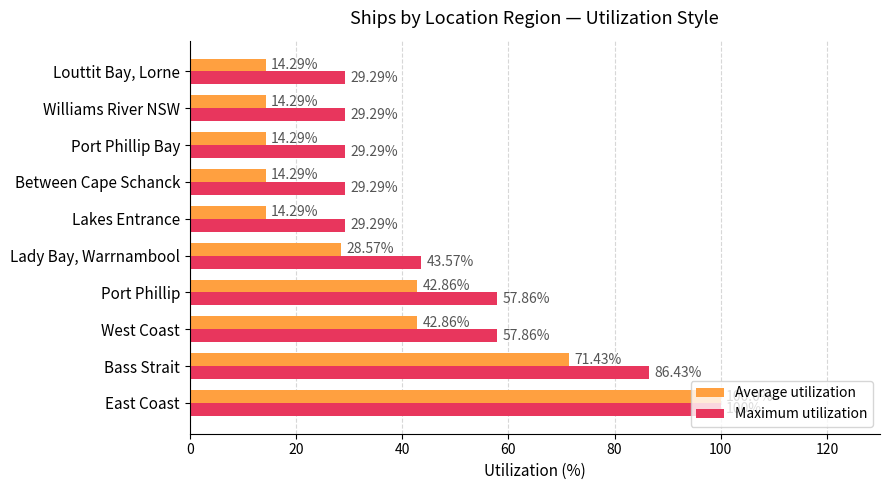

List the series in order of their overall mean, highest first.

Maximum utilization, Average utilization